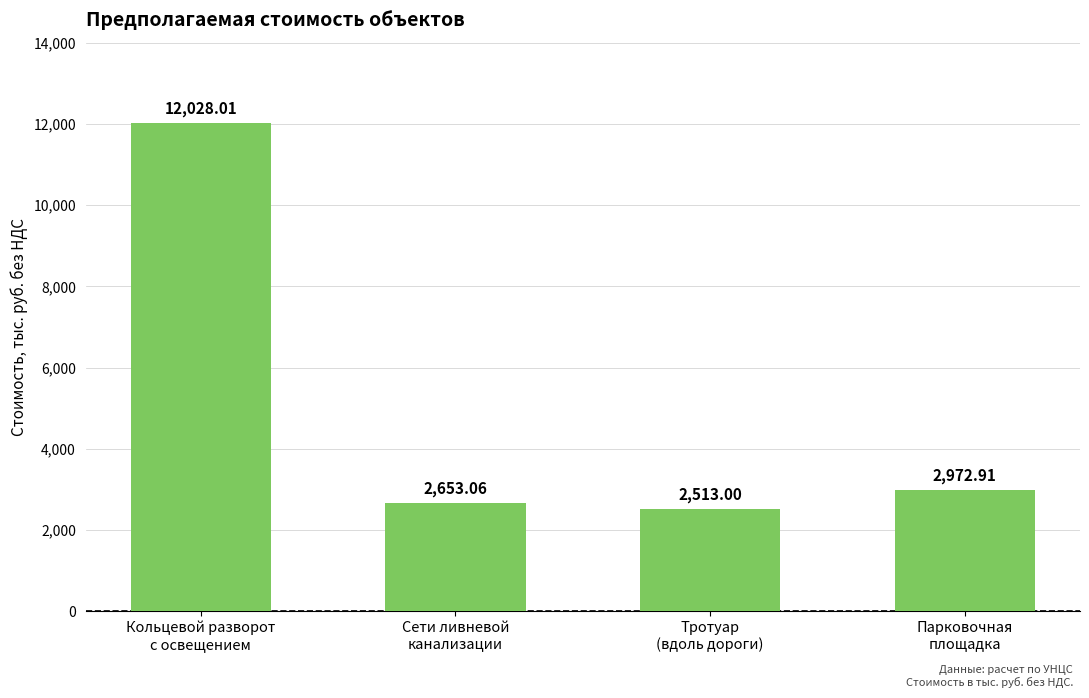

What value does the data have at Сети ливневой
канализации?

2653.1